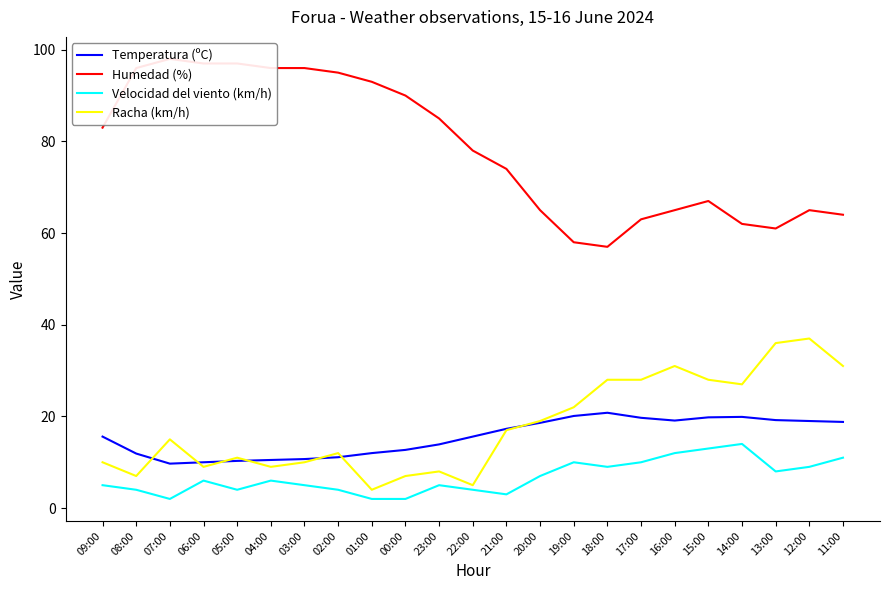

The Velocidad del viento (km/h) series shows 2.0 at 00:00. True or false?

True